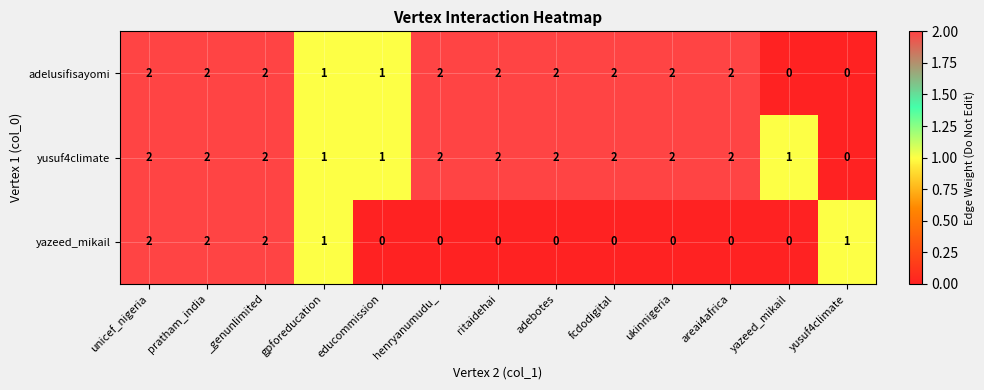

How many values in the yazeed_mikail series exceed 0?

5